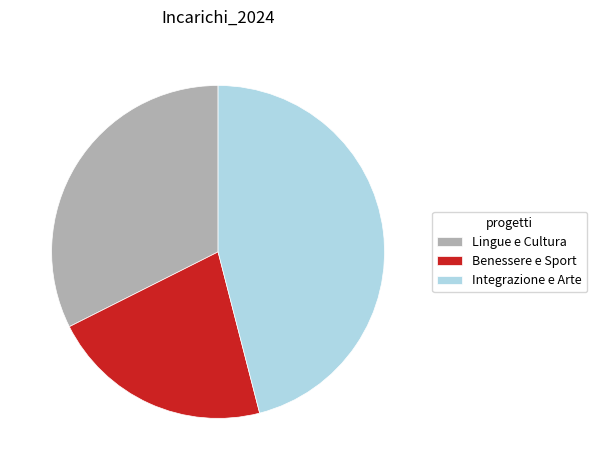

What is the smallest slice in the pie chart?

Benessere e Sport